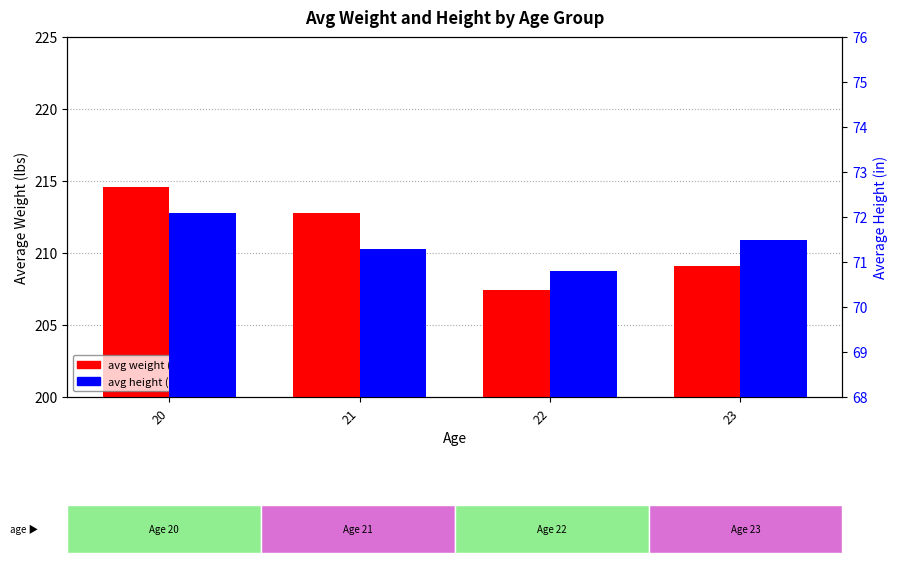

What is the value of the avg weight (lbs) bar at the 4th from the left?

209.1